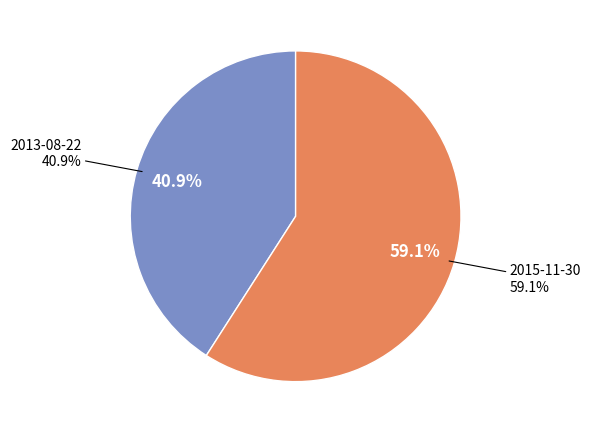

Is it true that 2015-11-30 is 46% of the pie?

False